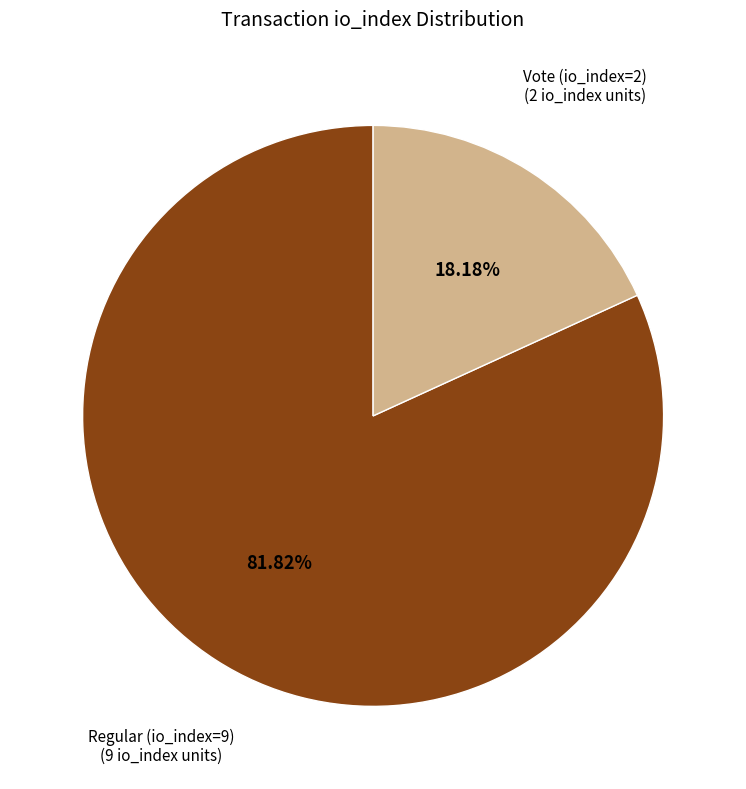

Is there any slice that represents more than half of the pie?

Yes